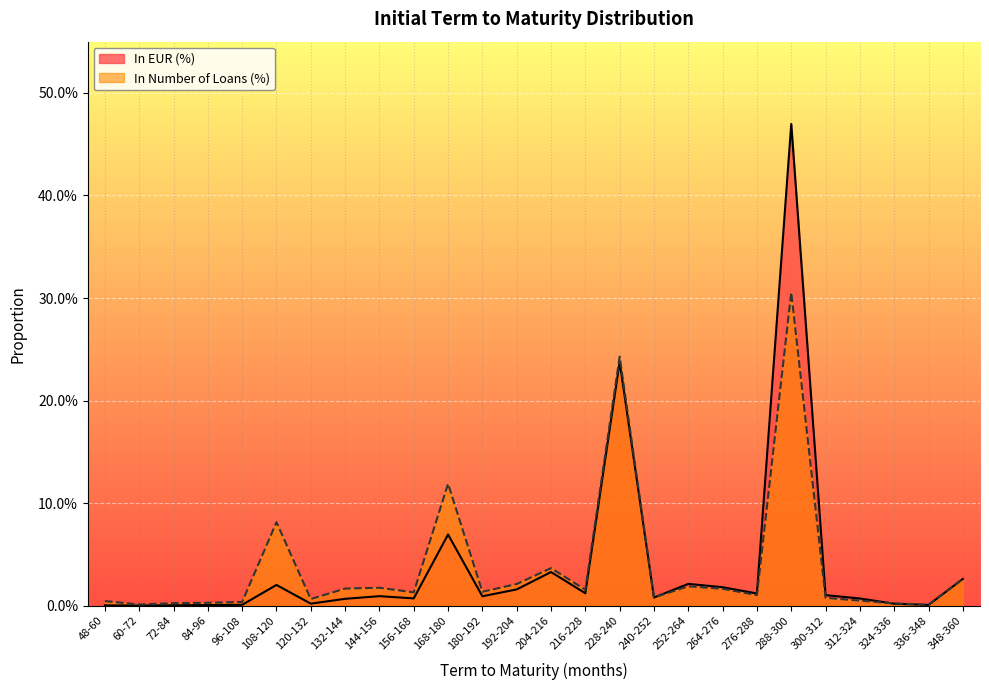

Reading right to left, extract all data points from this chart.

In EUR (%): 348-360=0.0	336-348=0.0	324-336=0.0	312-324=0.0	300-312=0.0	288-300=0.5	276-288=0.0	264-276=0.0	252-264=0.0	240-252=0.0	228-240=0.2	216-228=0.0	204-216=0.0	192-204=0.0	180-192=0.0	168-180=0.1	156-168=0.0	144-156=0.0	132-144=0.0	120-132=0.0	108-120=0.0	96-108=0.0	84-96=0.0	72-84=0.0	60-72=0.0	48-60=0.0
In Number of Loans (%): 348-360=0.0	336-348=0.0	324-336=0.0	312-324=0.0	300-312=0.0	288-300=0.3	276-288=0.0	264-276=0.0	252-264=0.0	240-252=0.0	228-240=0.2	216-228=0.0	204-216=0.0	192-204=0.0	180-192=0.0	168-180=0.1	156-168=0.0	144-156=0.0	132-144=0.0	120-132=0.0	108-120=0.1	96-108=0.0	84-96=0.0	72-84=0.0	60-72=0.0	48-60=0.0